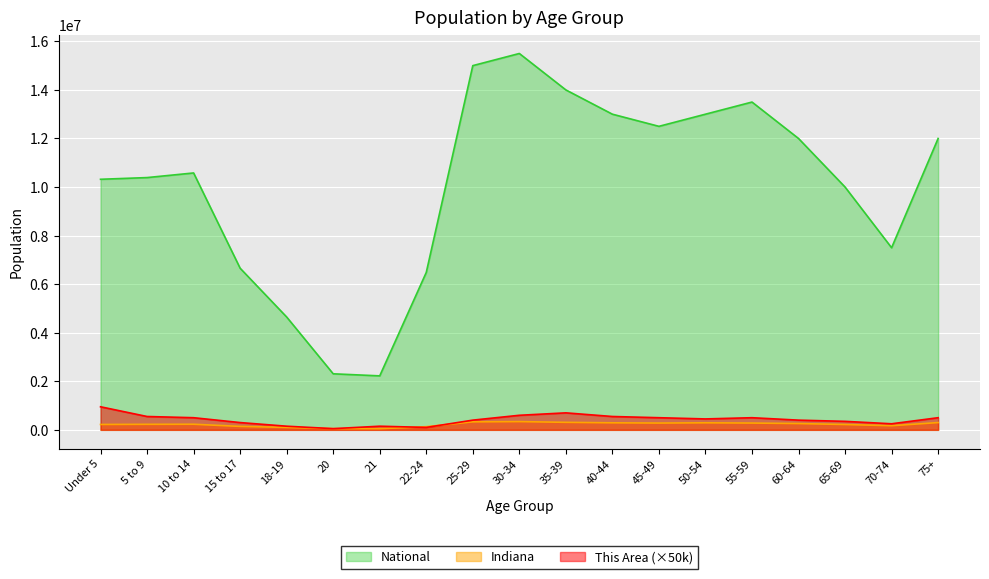

What is the difference between the highest and lowest values at 18-19?

4546558